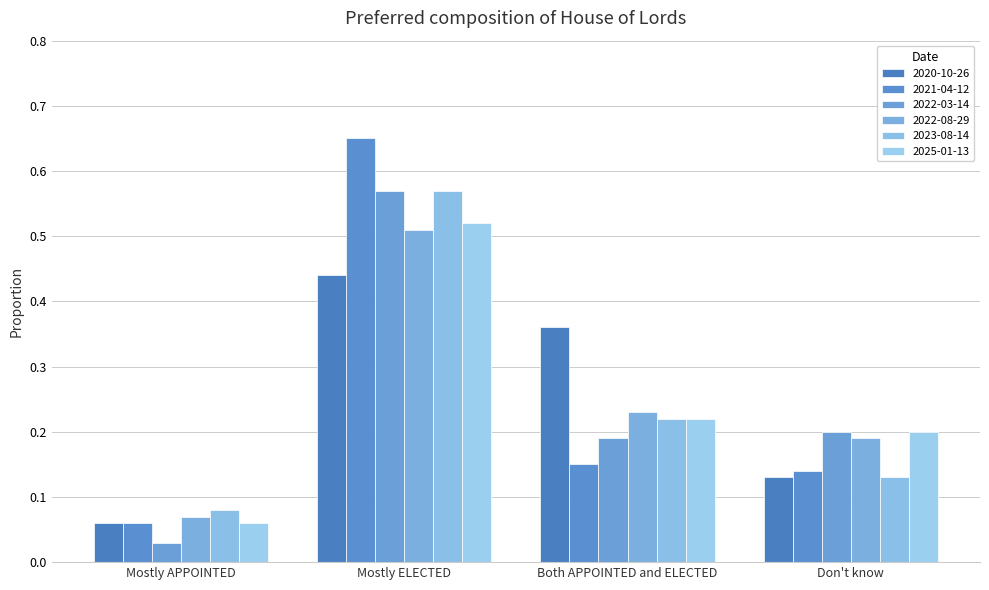

Which category has the highest value in the 2025-01-13 series?

Mostly ELECTED